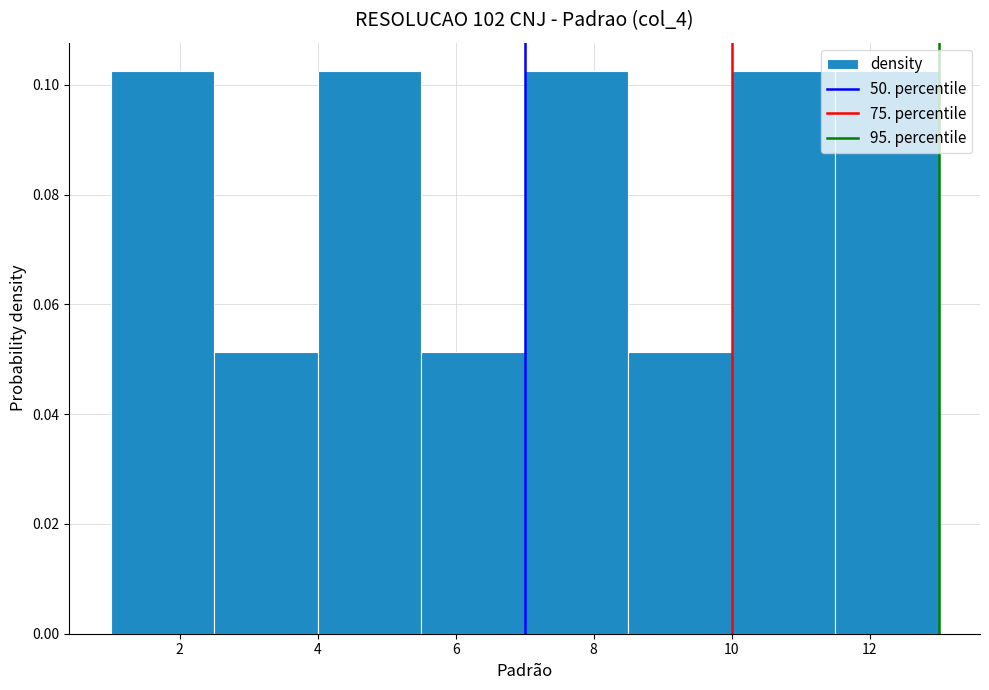

Reading left to right, transcribe this chart: for each bar, give the range it covers on the x-axis and its height. Neither the bar edges nor the heights are printed on the chart, so give them approximately, as read against the axes.

1.0 to 2.5: 0.102
2.5 to 4.0: 0.052
4.0 to 5.5: 0.102
5.5 to 7.0: 0.052
7.0 to 8.5: 0.102
8.5 to 10.0: 0.052
10.0 to 11.5: 0.102
11.5 to 13.0: 0.102